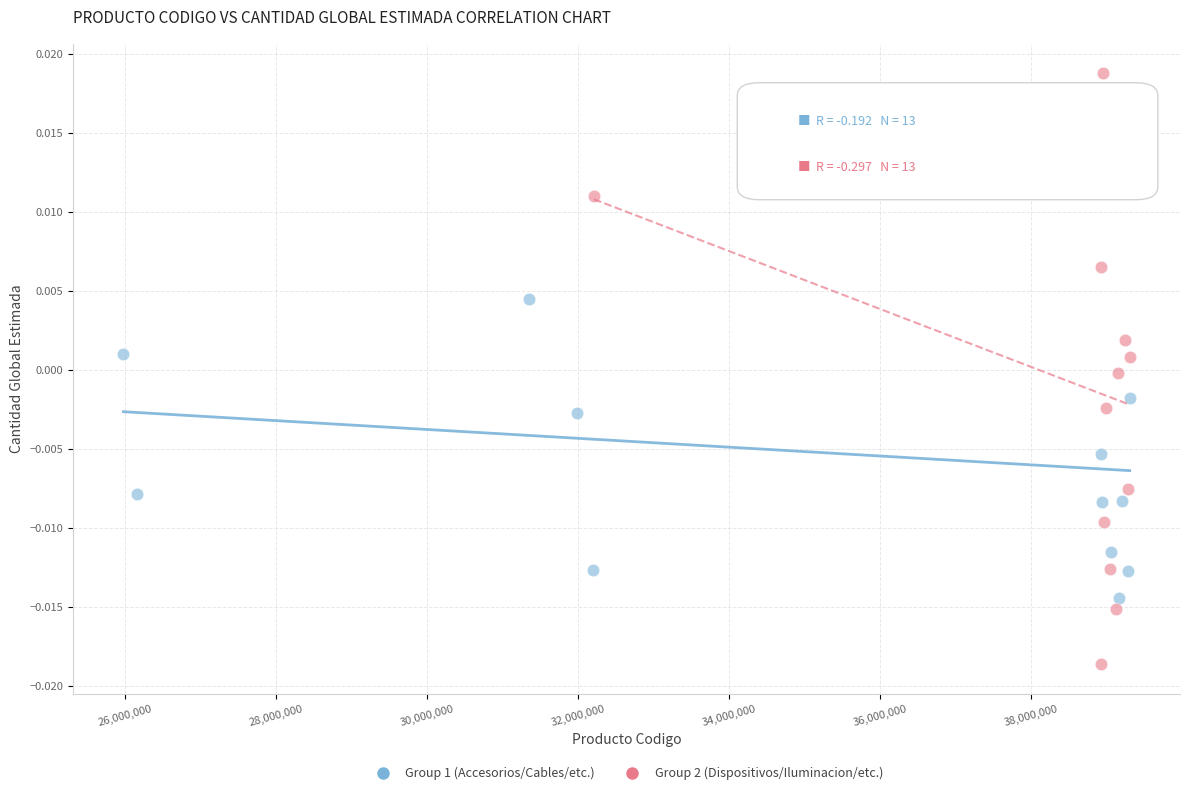

Which series has the largest Y range (max minus min)?

Group 2 (Dispositivos/Iluminacion/etc.)